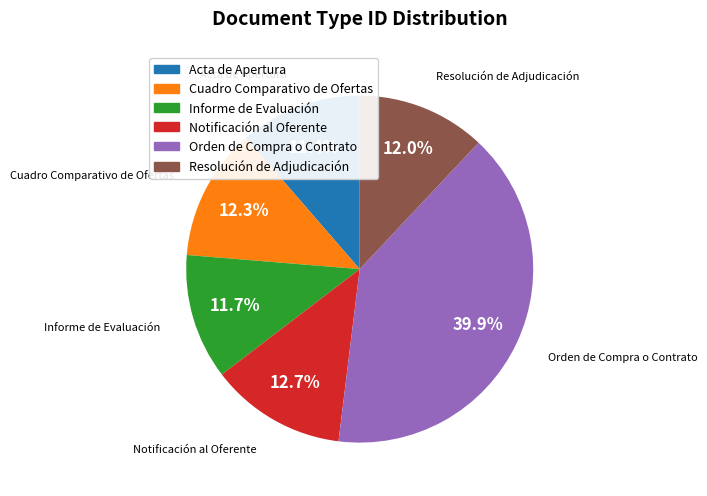

Which has a higher value, Notificación al Oferente or Orden de Compra o Contrato?

Orden de Compra o Contrato